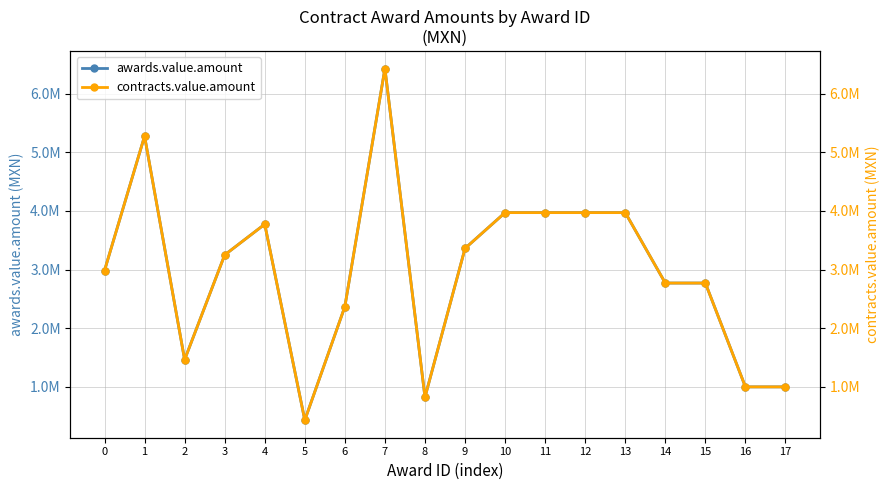

Rank the categories by awards.value.amount value from highest to lowest.

7, 1, 10, 11, 12, 13, 4, 9, 3, 0, 14, 15, 6, 2, 16, 17, 8, 5